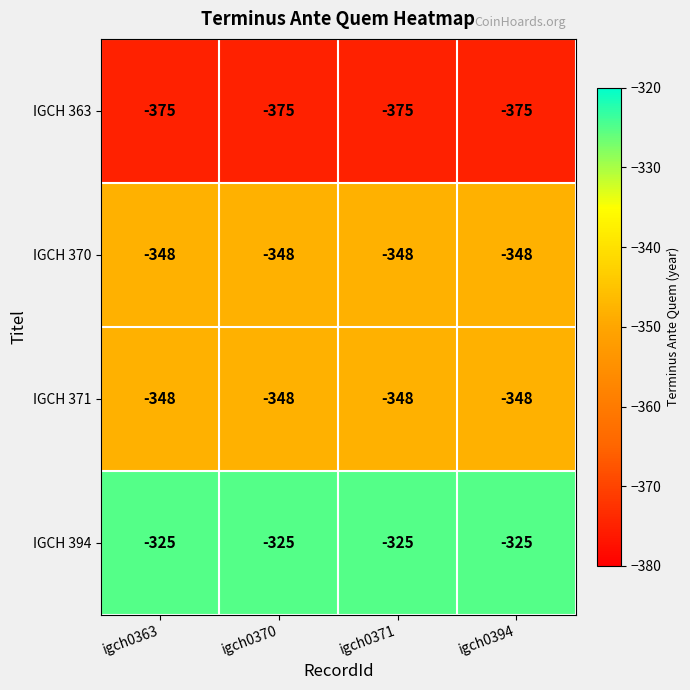

What is the sum of all IGCH 363 values?

-1500